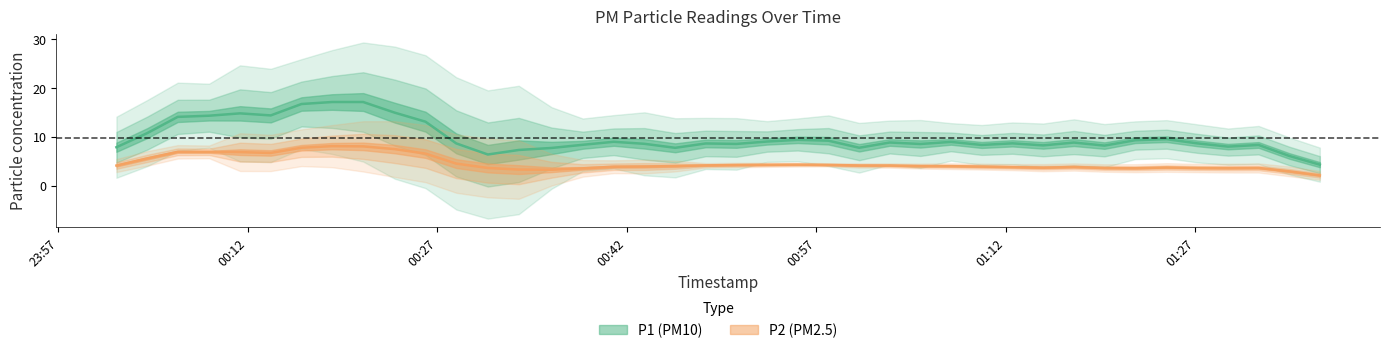

Count the number of categories in the chart.

40